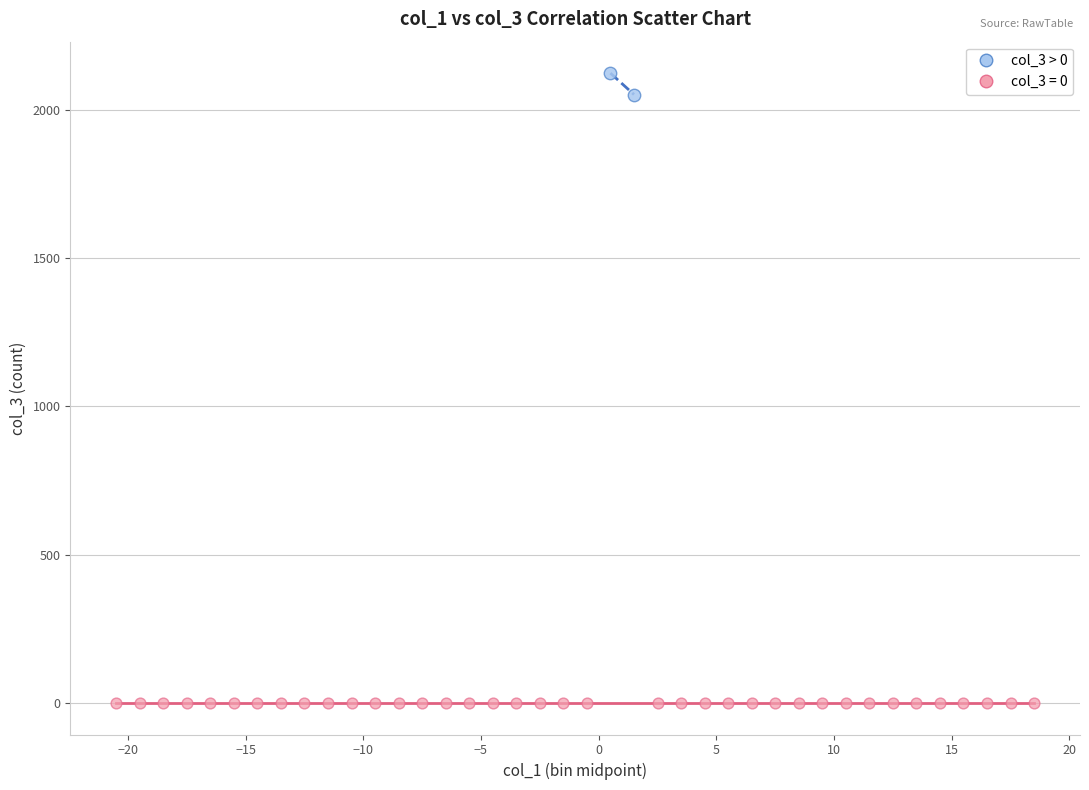

What are all the series names shown in the legend?

col_3 > 0, col_3 = 0